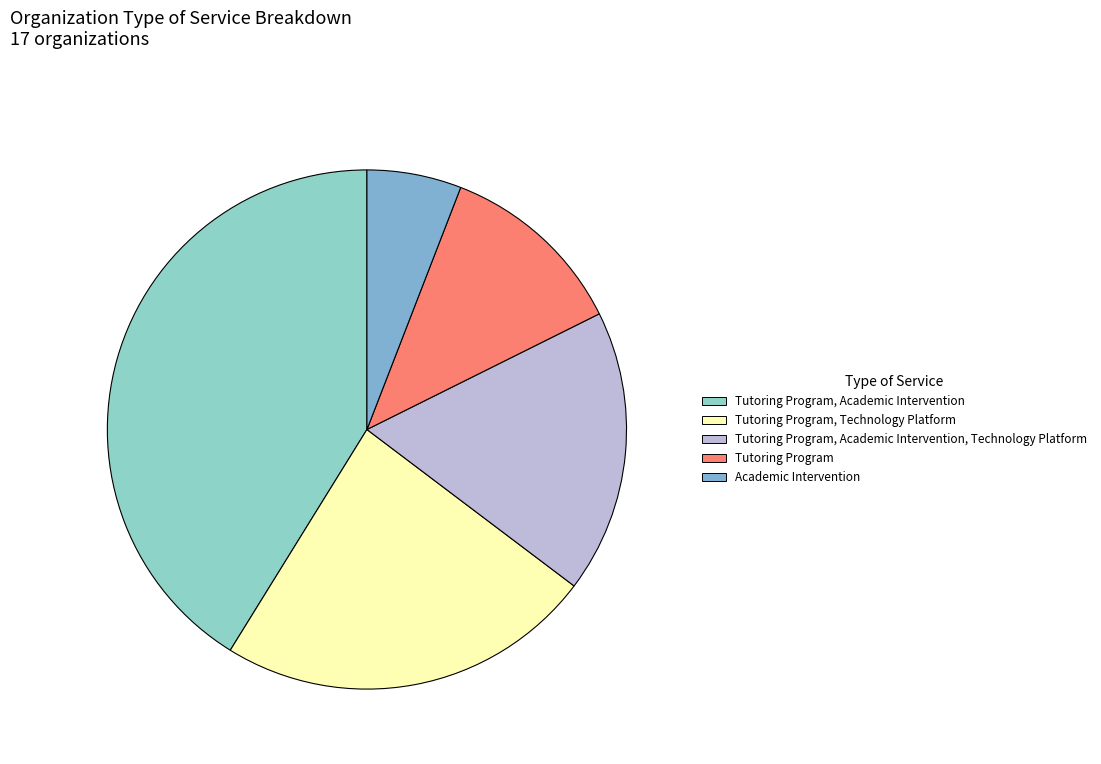

Which slice is the smallest?

Academic Intervention